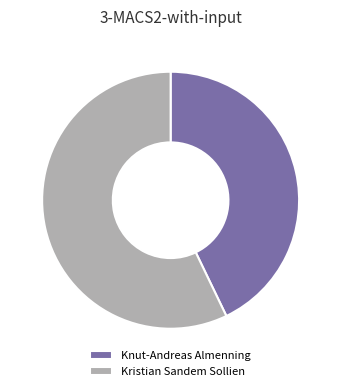

Which has a higher value, Kristian Sandem Sollien or Knut-Andreas Almenning?

Kristian Sandem Sollien